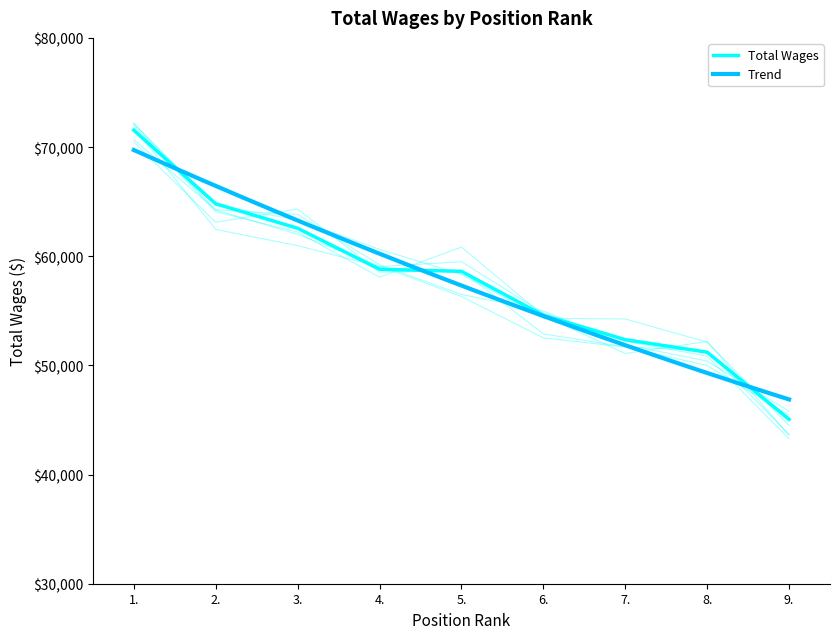

Is it true that the value at 3. is 88013?

False